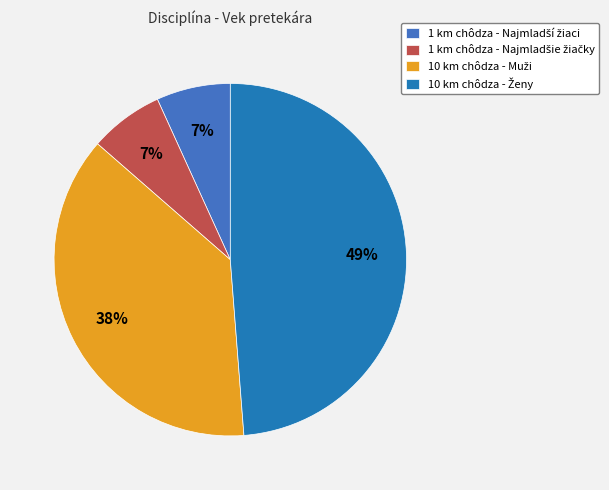

Is the sum of 1 km chôdza - Najmladší žiaci and 1 km chôdza - Najmladšie žiačky greater than half?

No